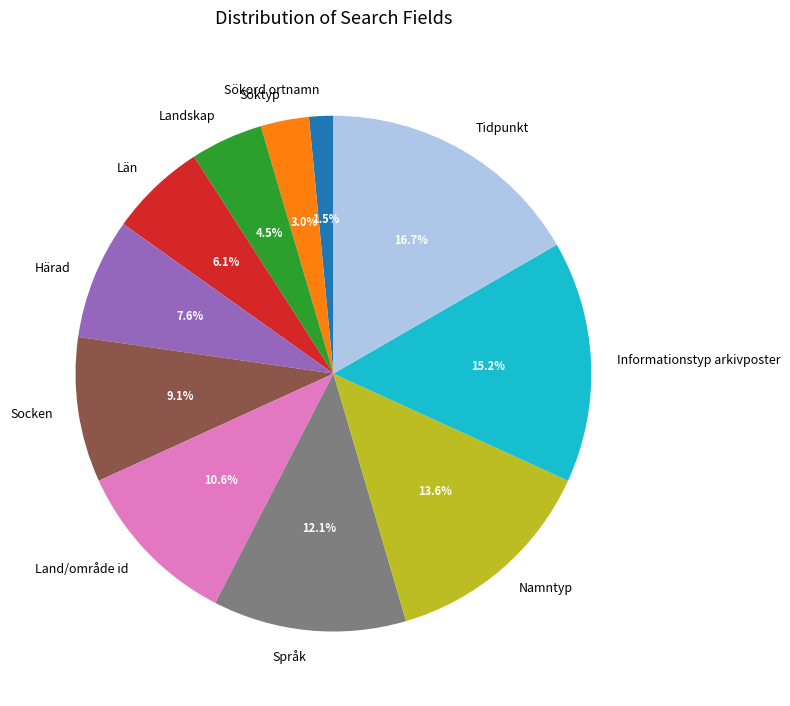

Which slice is the smallest?

Sökord ortnamn